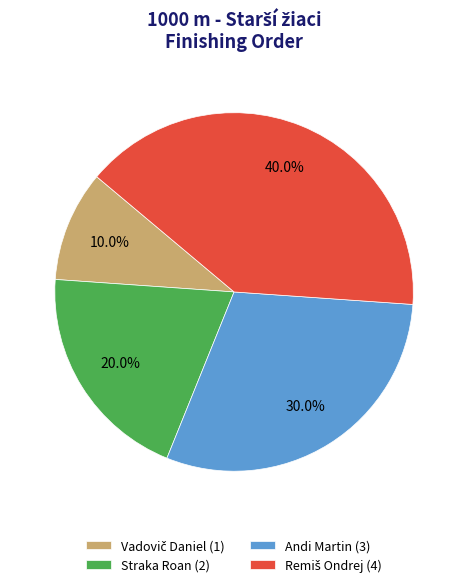

Does any single category account for the majority?

No